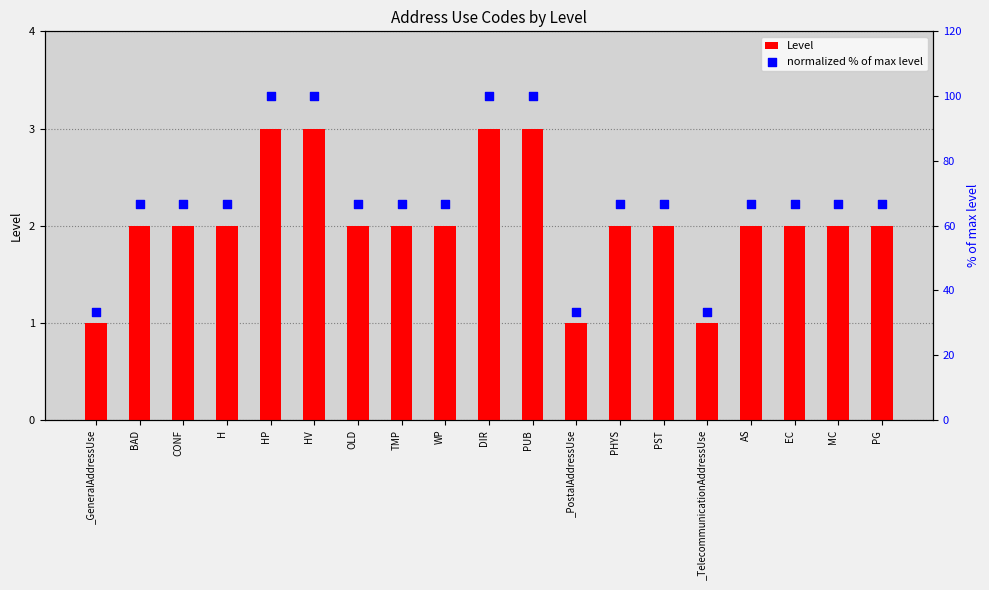

At which category is the sum across all series the highest?

HP